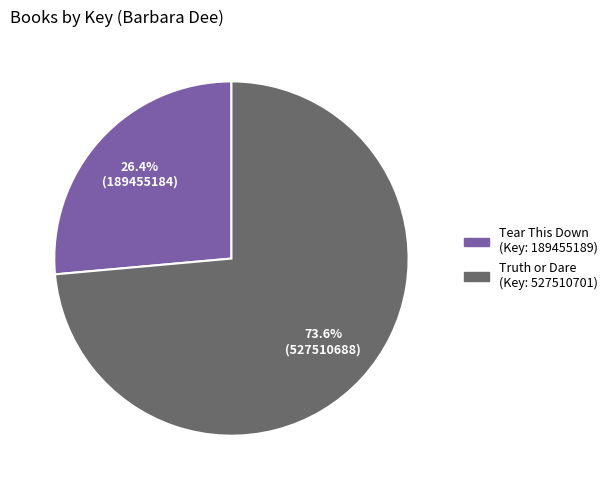

Does Tear This Down (Key: 189455189) represent more than half of the total?

No